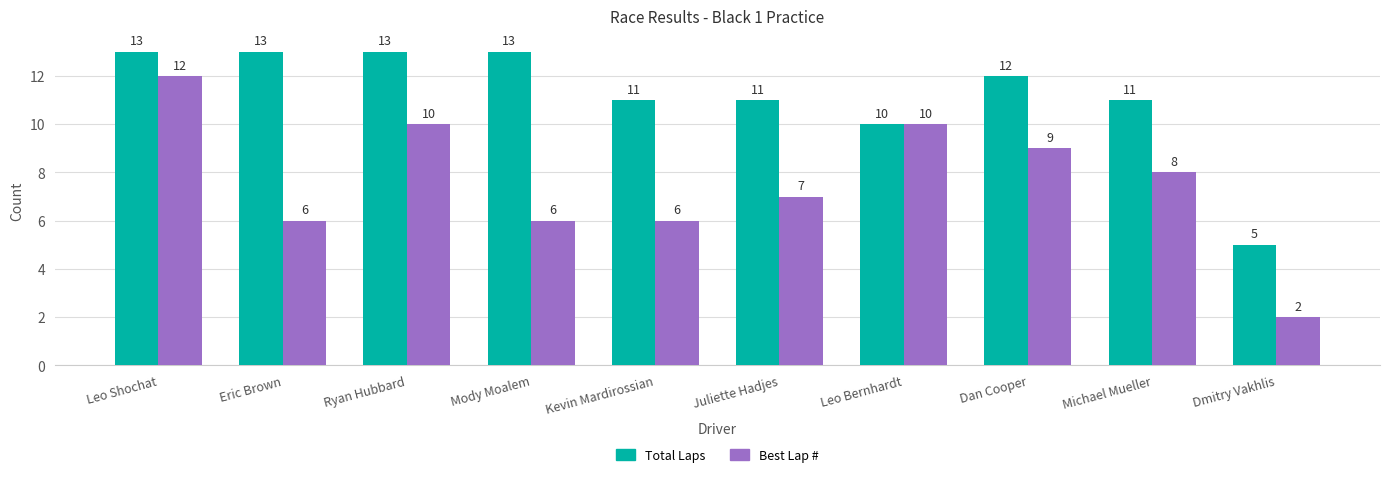

Reading right to left, extract all data points from this chart.

Total Laps: 5	11	12	10	11	11	13	13	13	13
Best Lap #: 2	8	9	10	7	6	6	10	6	12